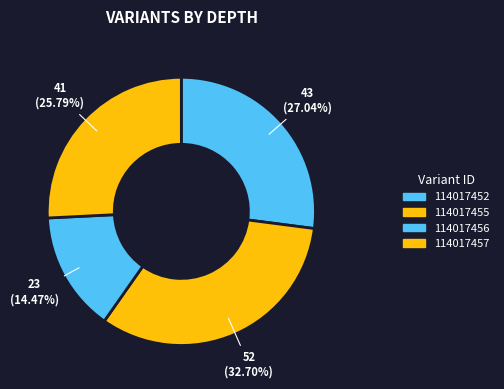

To the nearest percent, what percentage of the pie is 114017455?

33%